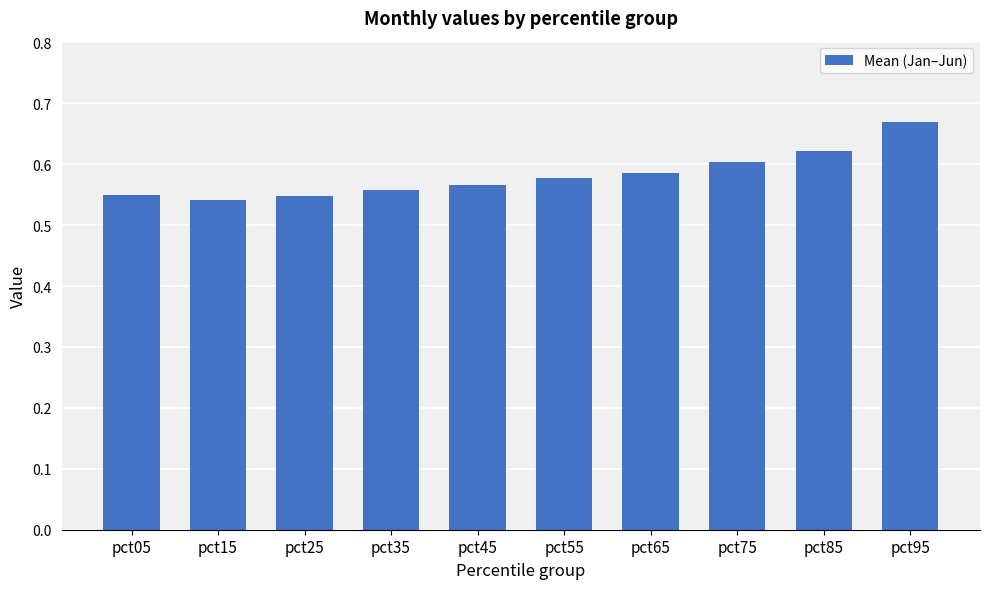

What is the sum of the values at pct55 and pct25?

1.1